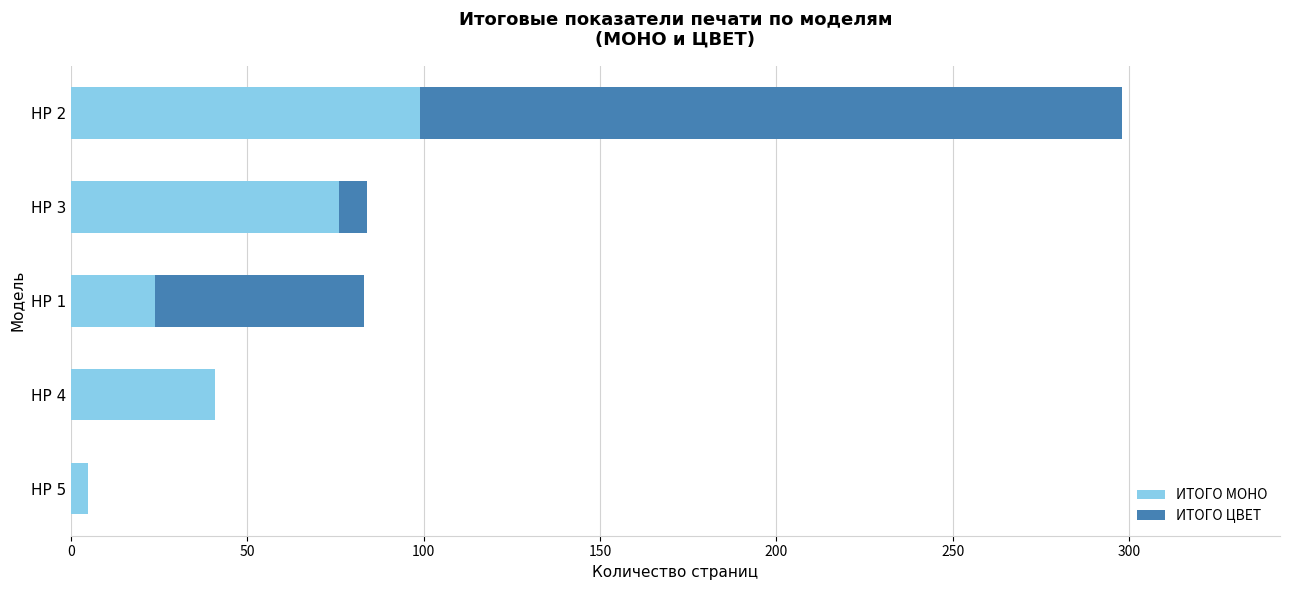

What is the sum of all ИТОГО МОНО values?

245